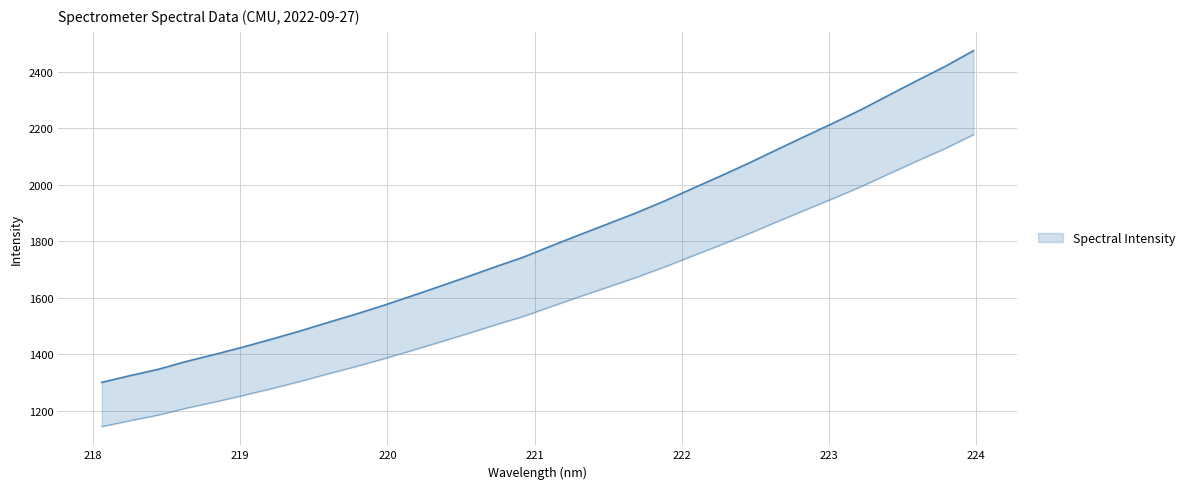

Which category has the lowest value across all series?

218.0596